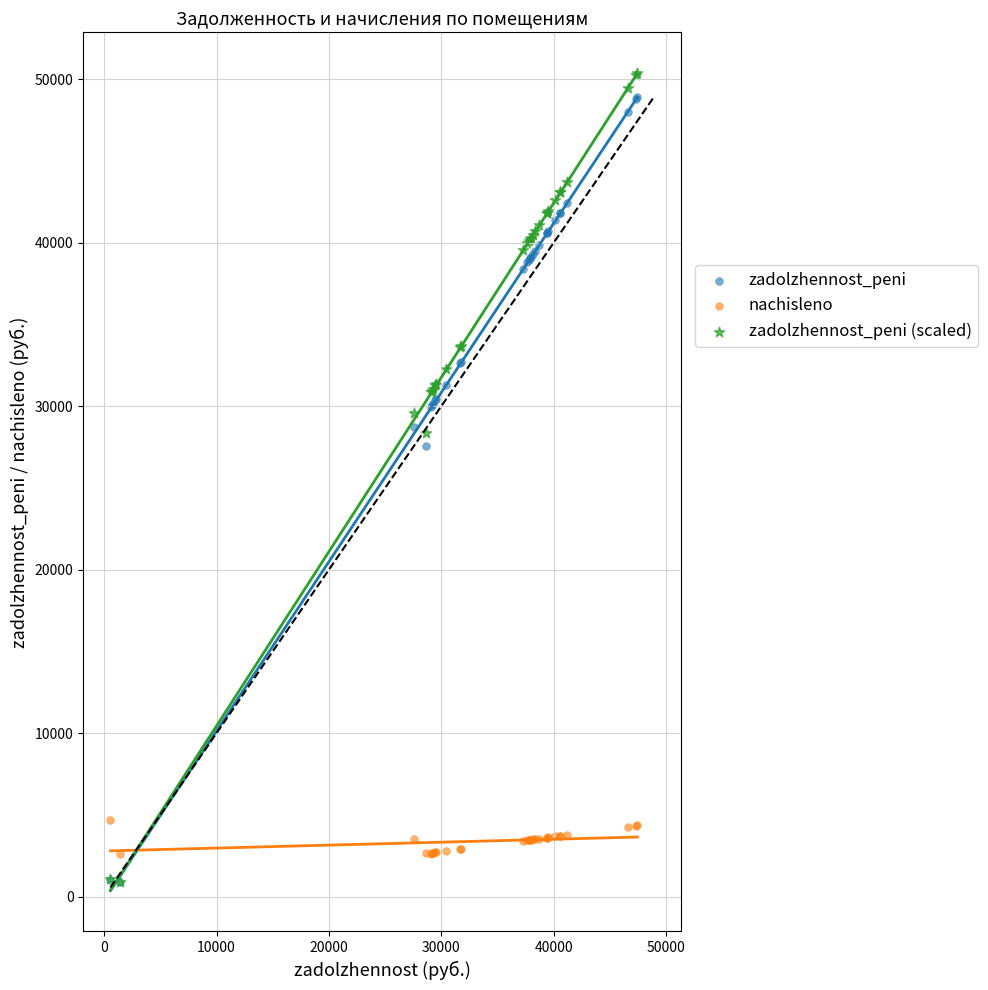

In the zadolzhennost_peni (scaled) series, what Y value is closest to 25633?

28367.8